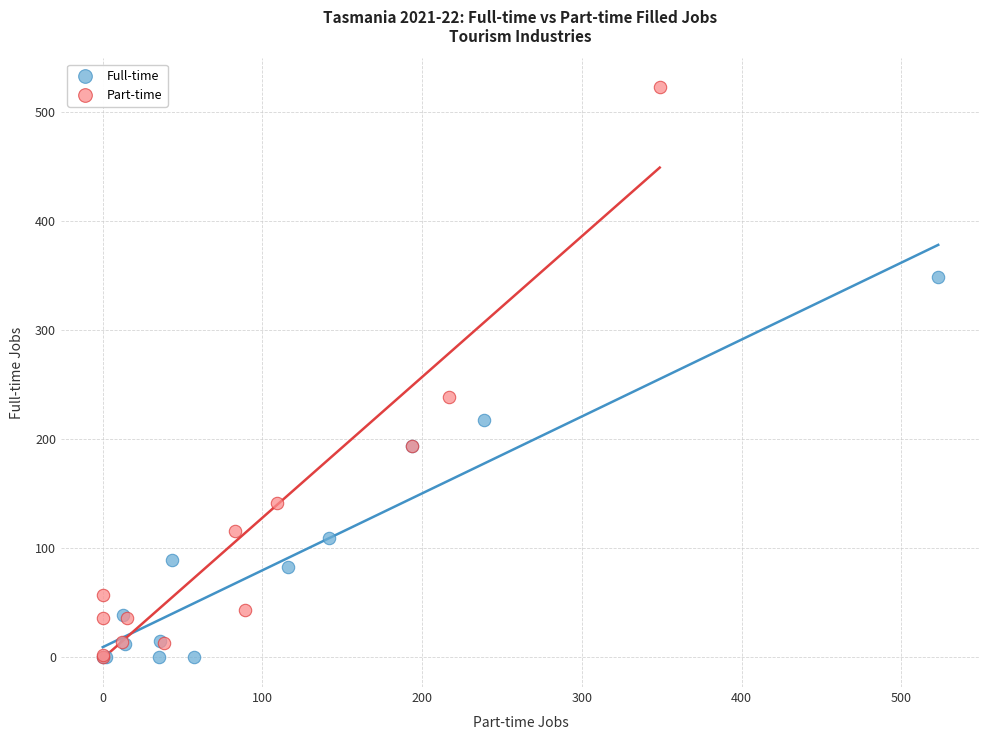

Which series contains the highest Y value?

Part-time